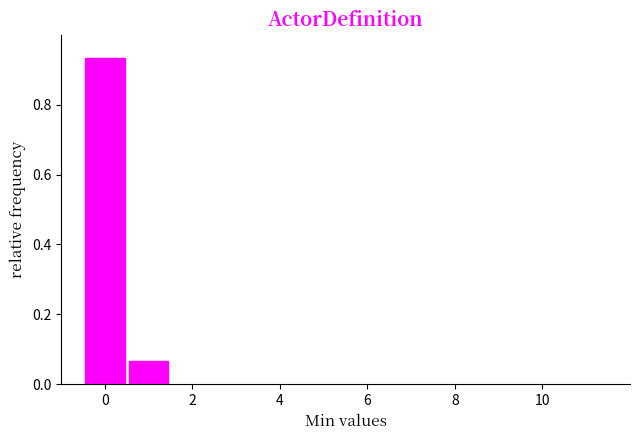

Reading left to right, transcribe this chart: for each bar, give the range it covers on the x-axis and its height. Neither the bar edges nor the heights are printed on the chart, so give them approximately, as read against the axes.

-0.5 to 0.5: 0.94
0.5 to 1.5: 0.06